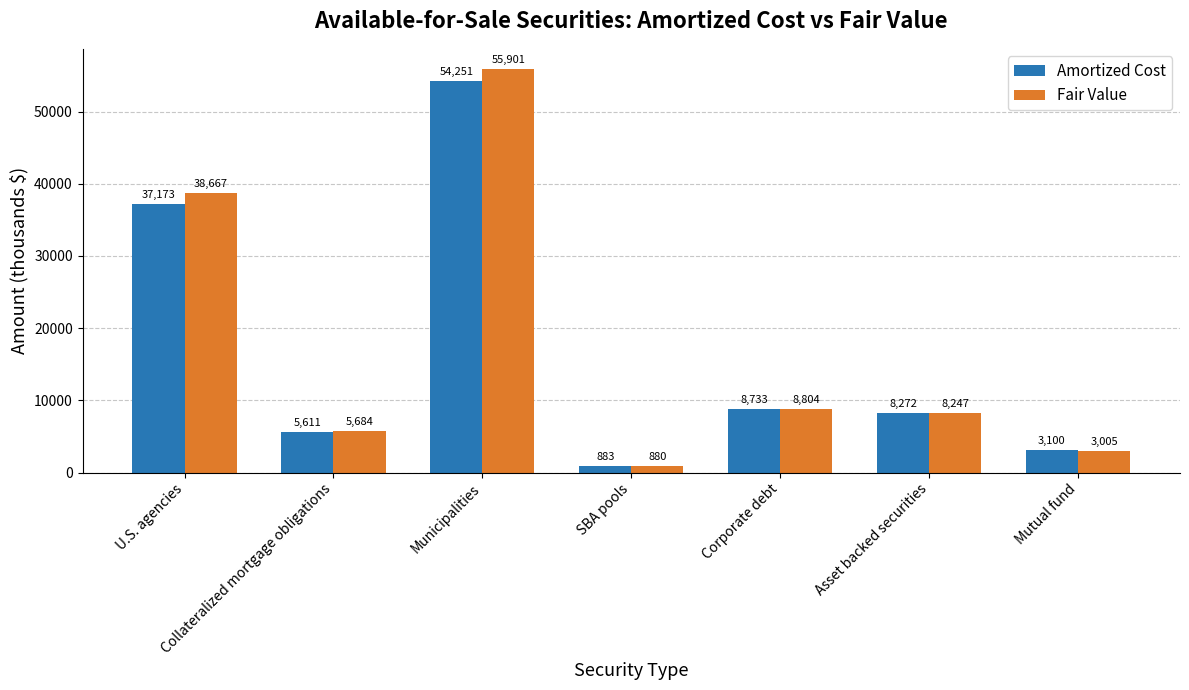

What is the label of the 4th bar from the right?

SBA pools